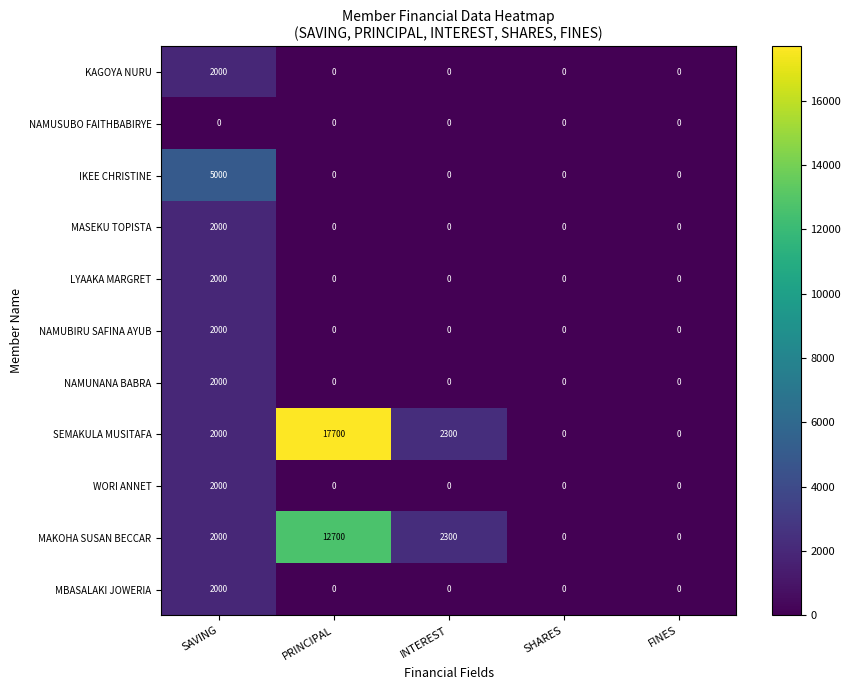

What is the maximum value shown in the chart?

17700